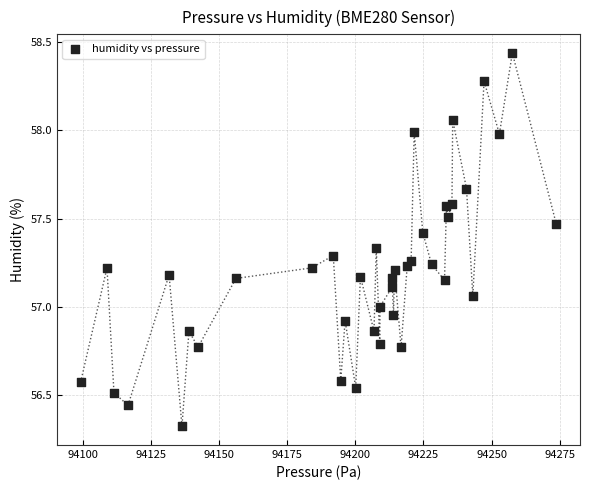

What is the range of Y values (max minus min)?

2.1